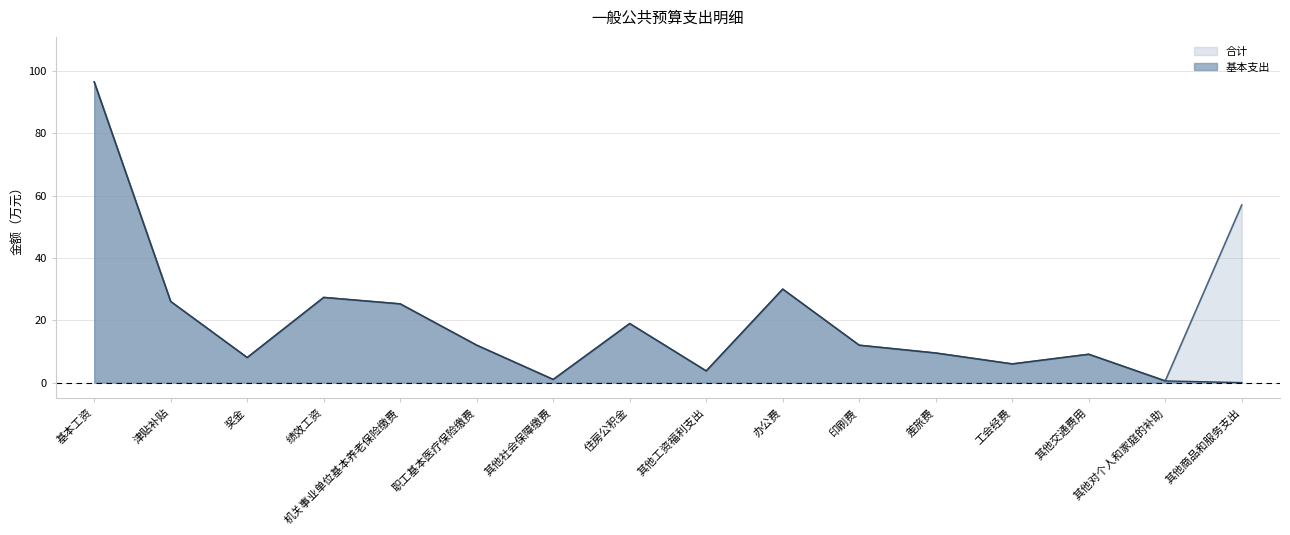

What is the difference between the maximum and minimum values in the 基本支出 series?

96.5